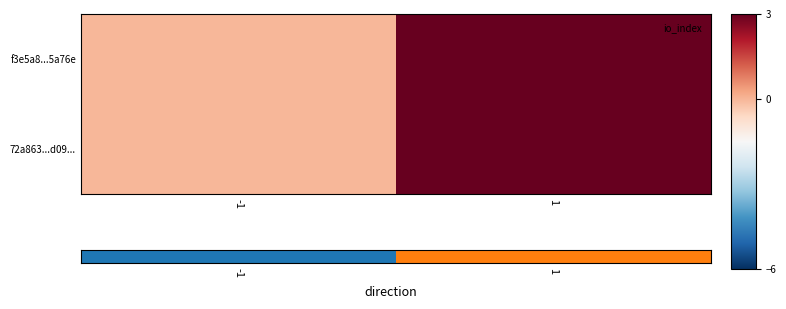

What is the maximum value shown in the chart?

10